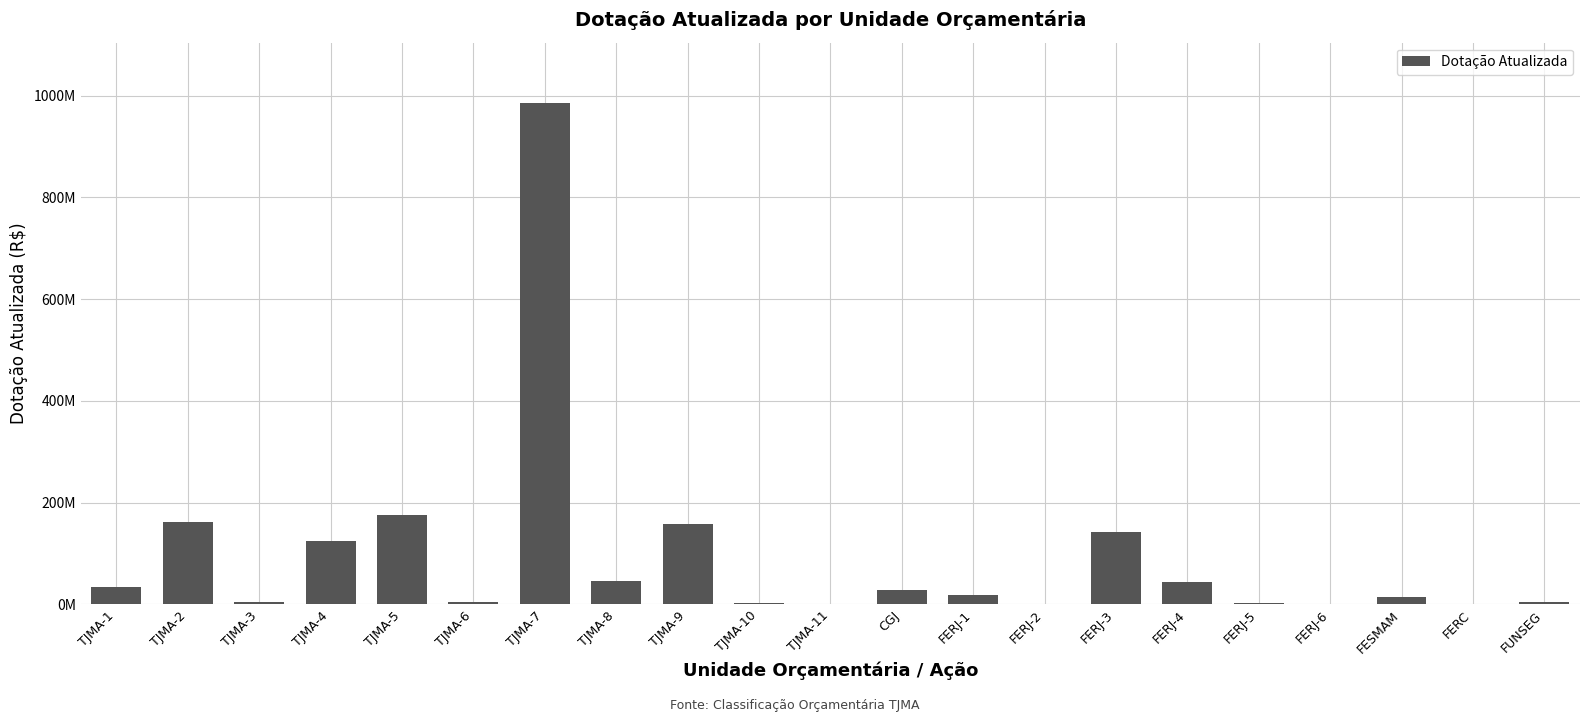

What is the difference between the maximum and minimum values?

985655987.0